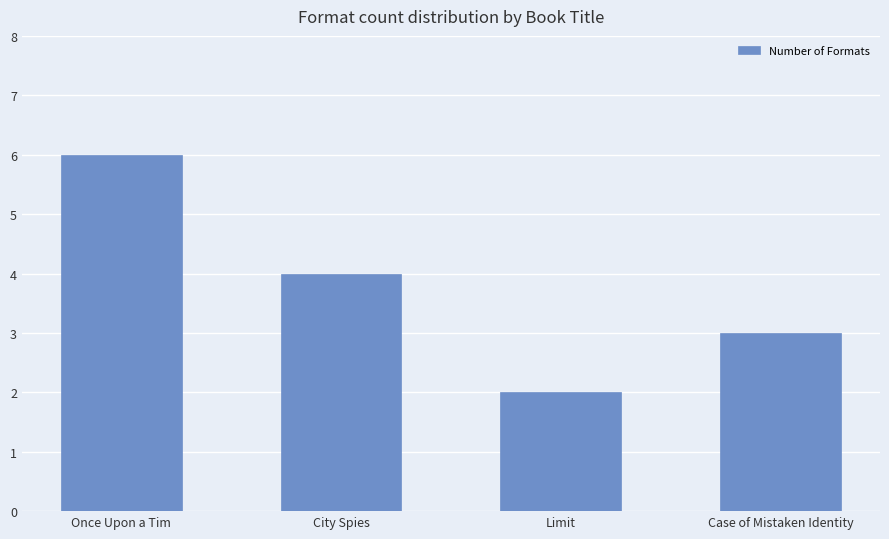

What is the maximum value shown in the chart?

6